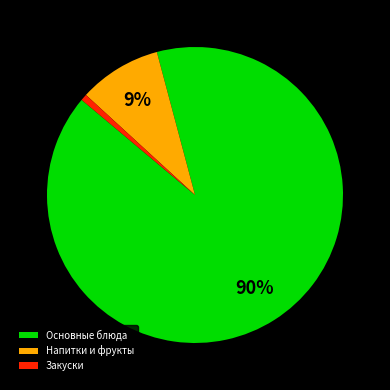

What percentage is the Основные блюда slice, to the nearest percent?

90%